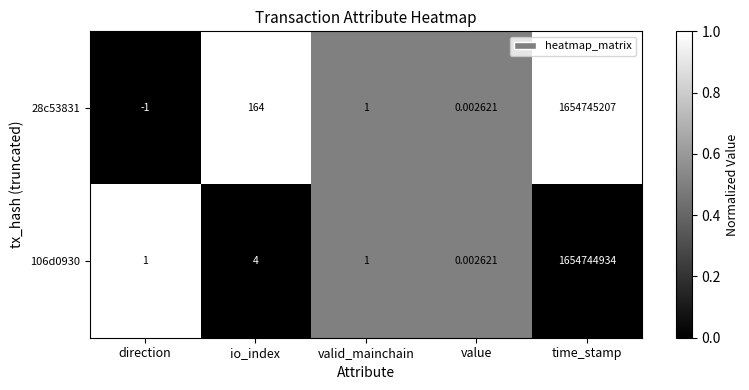

Which label corresponds to the smallest value in the chart?

direction